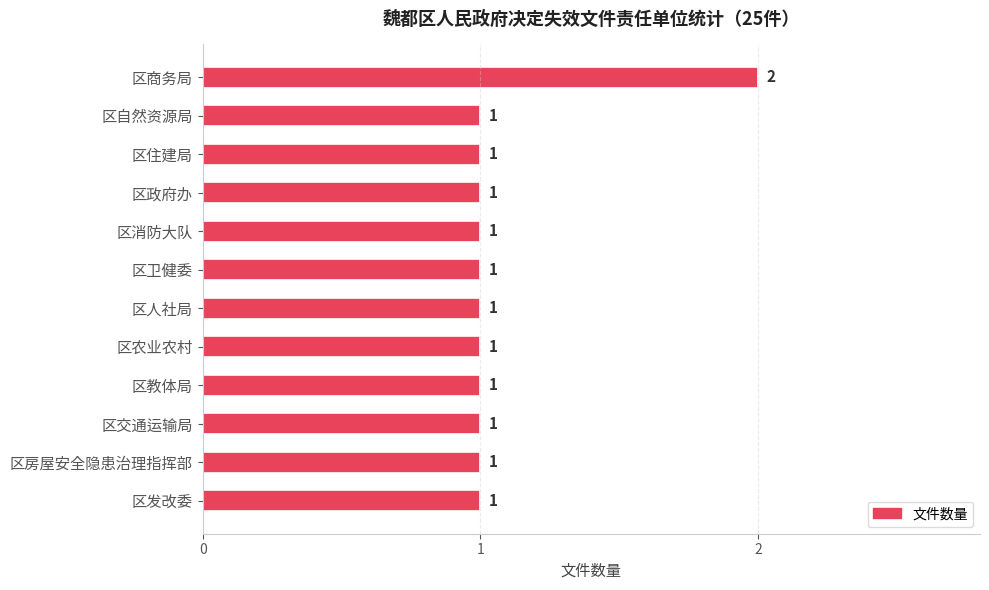

The value at 区住建局 is 1. True or false?

True